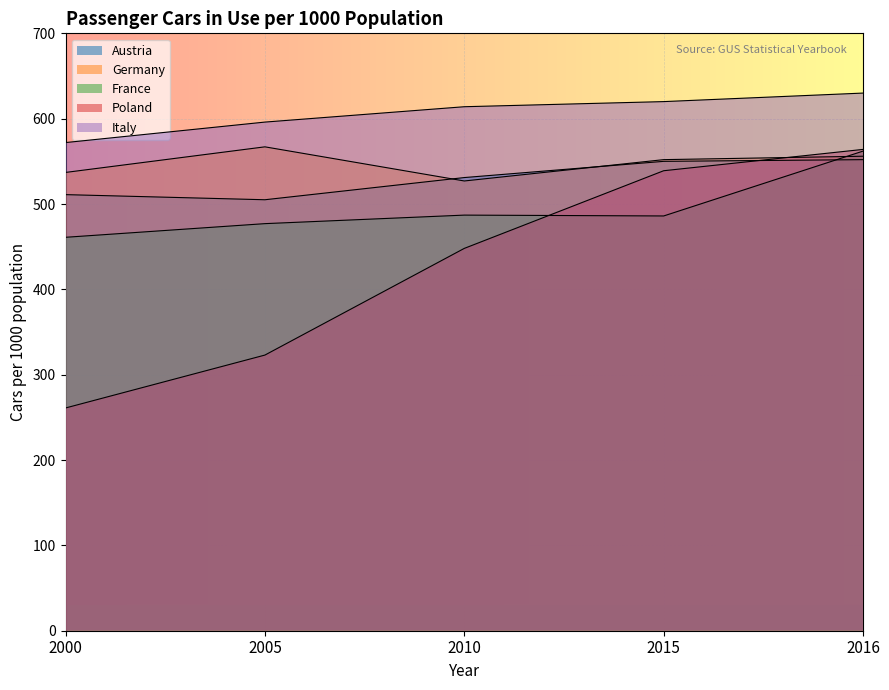

True or false: Italy and Poland intersect in this chart.

False